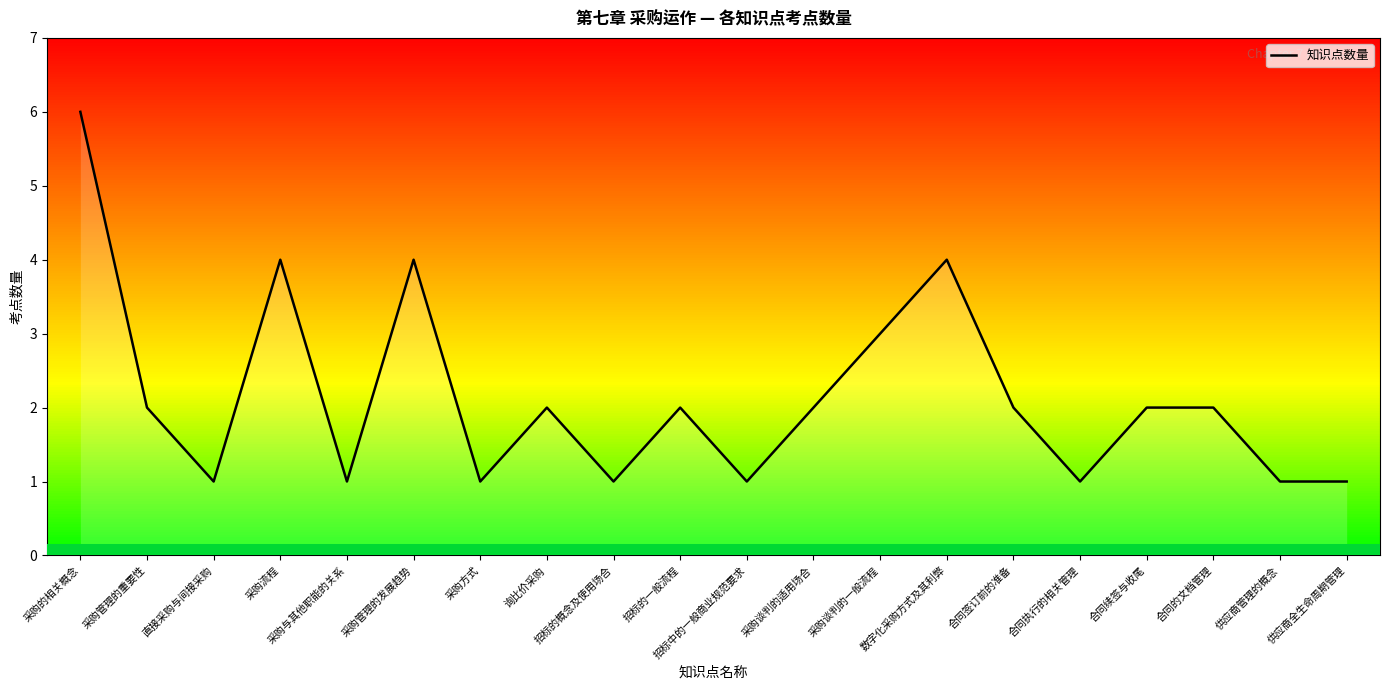

Which has a higher value, 采购管理的重要性 or 供应商全生命周期管理?

采购管理的重要性